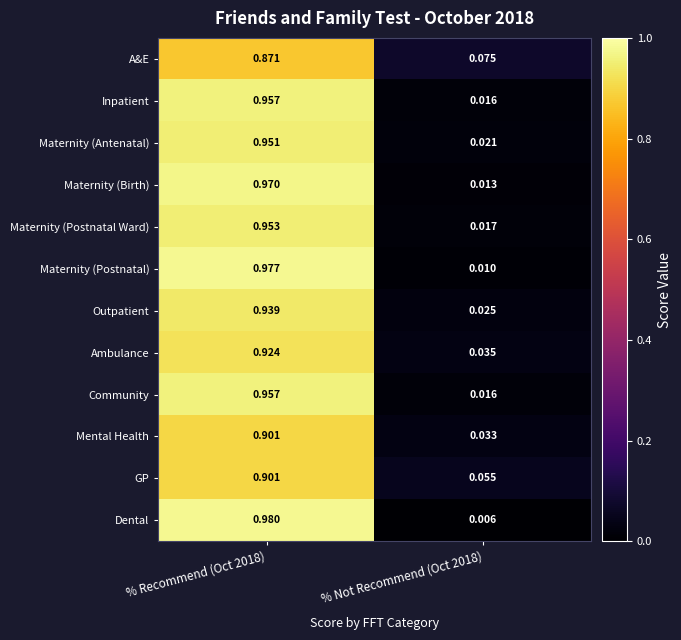

Which series has the largest range (max minus min)?

Dental